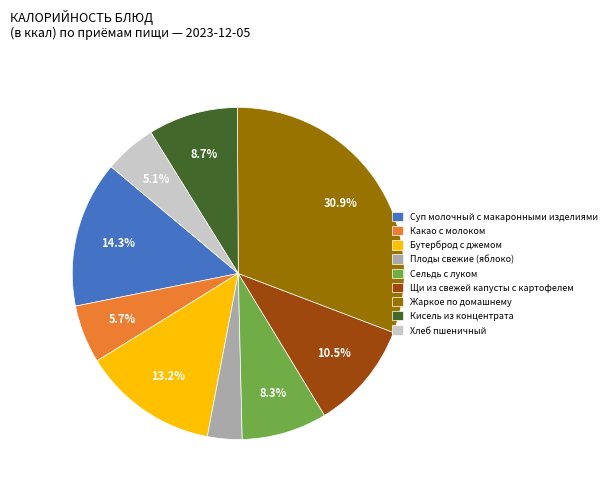

To the nearest percent, what portion does Кисель из концентрата represent?

9%